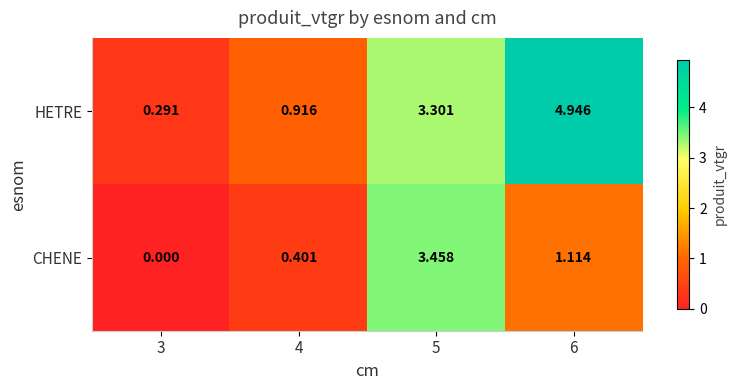

Which series has the largest total across all categories?

HETRE